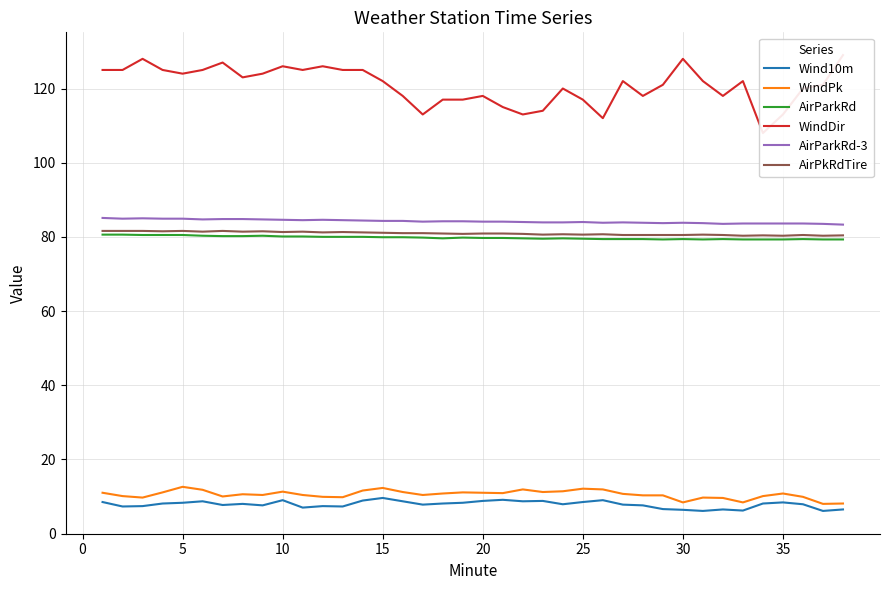

What are all the series names shown in the legend?

Wind10m, WindPk, AirParkRd, WindDir, AirParkRd-3, AirPkRdTire